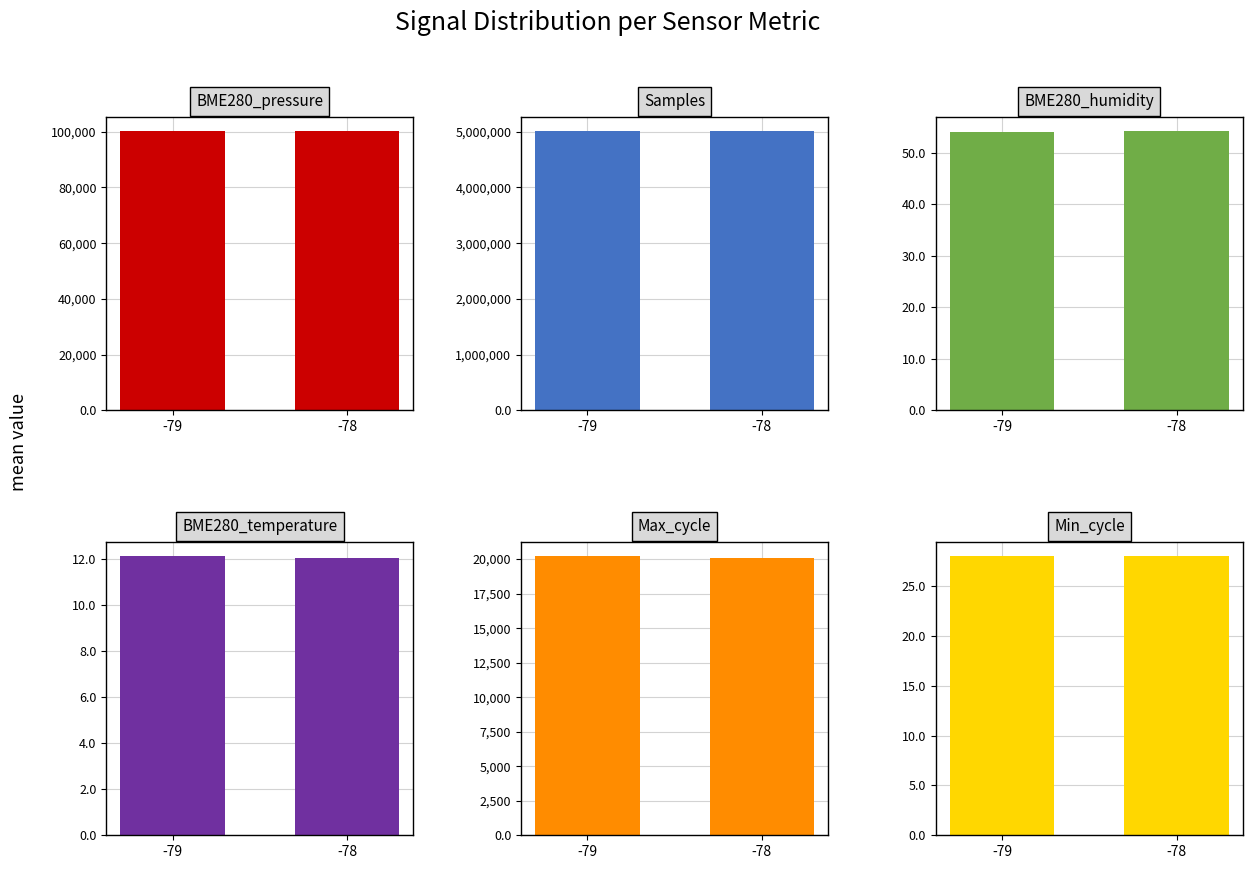

What is the maximum value shown in the chart?

5012169.1